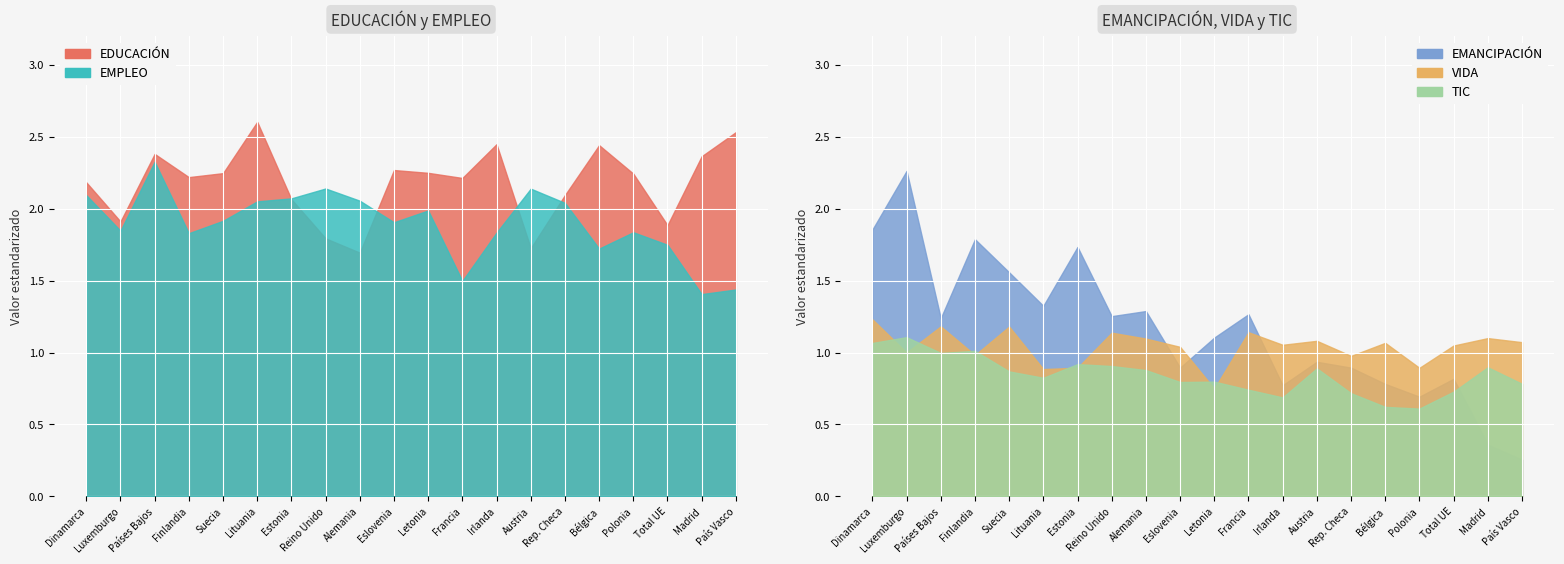

What is the sum of the VIDA values at Irlanda and Rep. Checa?

2.0